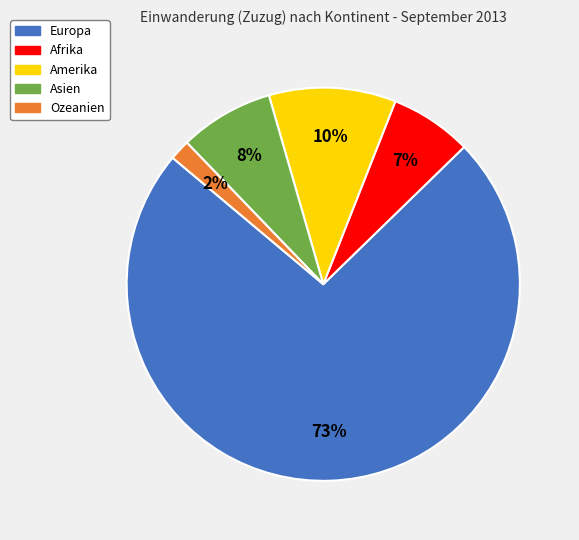

To the nearest percent, what is the average slice percentage?

20%